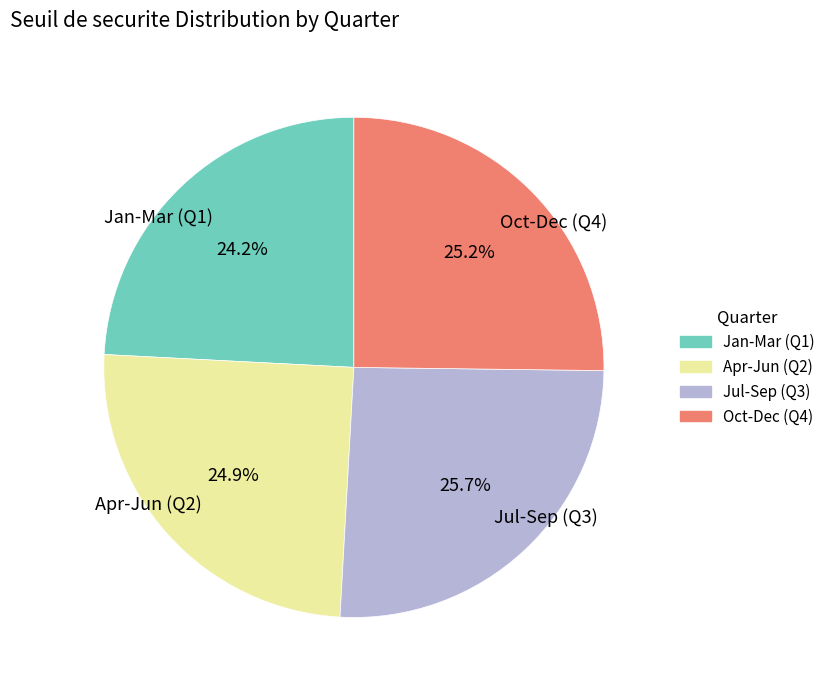

Which category has the smallest portion of the pie?

Jan-Mar (Q1)